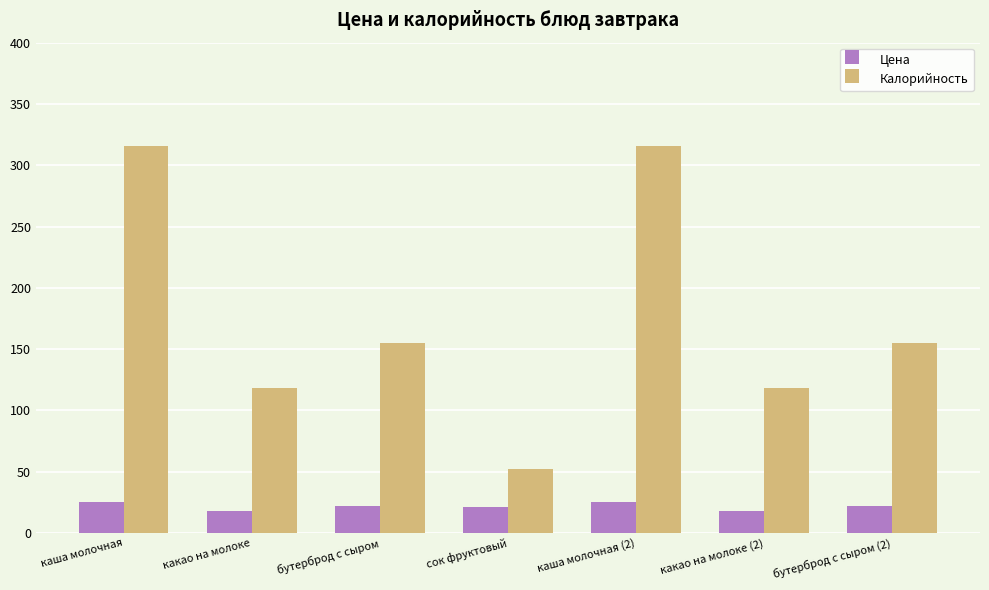

What is the minimum value for Калорийность?

52.0